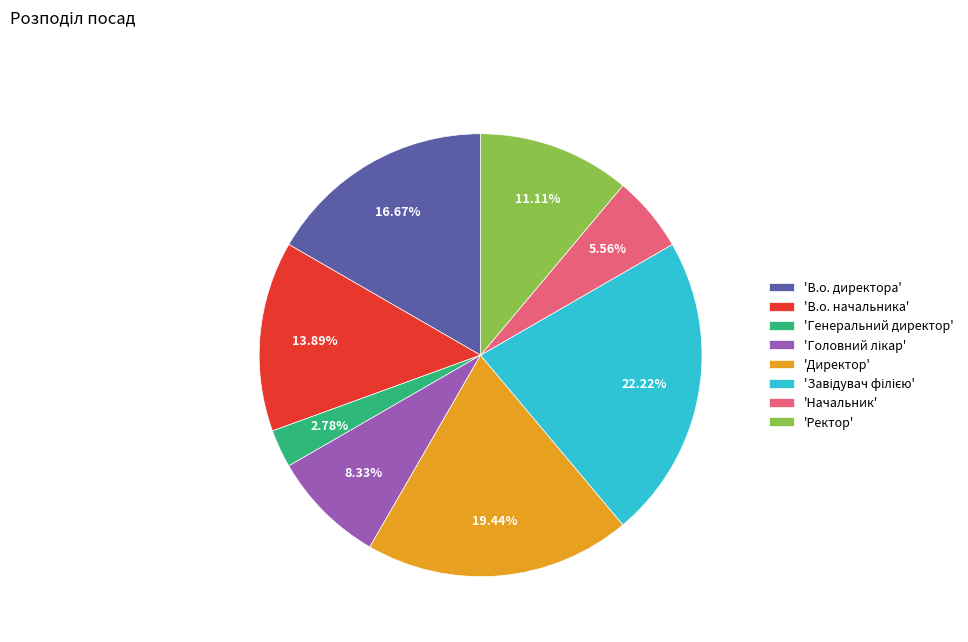

Which slice is the smallest?

'Генеральний директор'